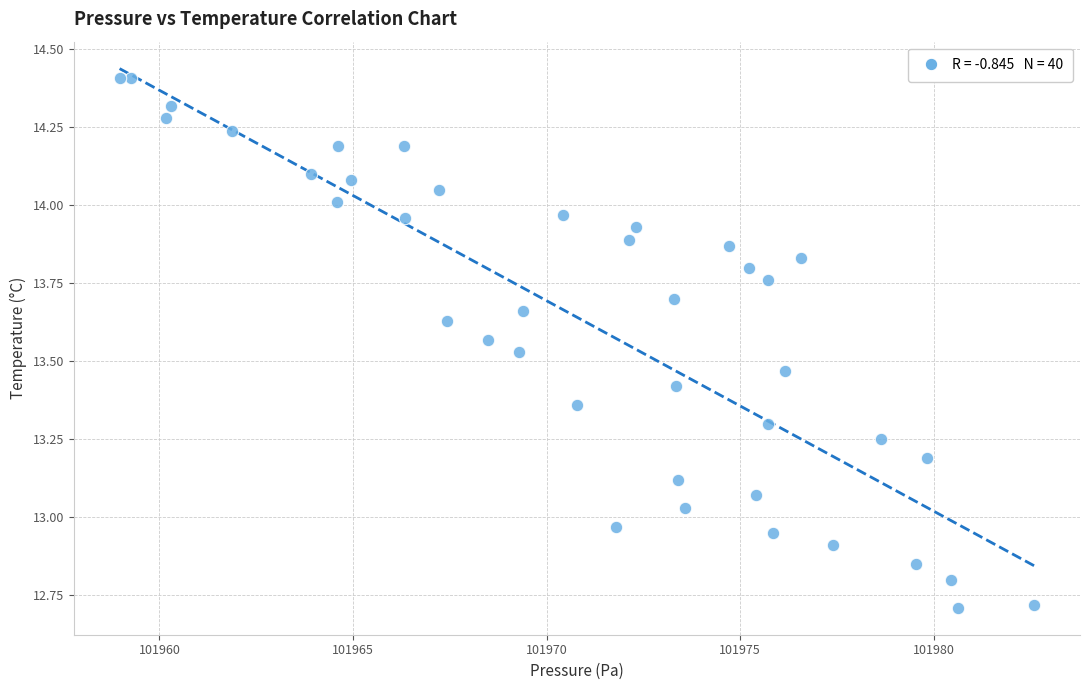

What is the range of X values (max minus min)?

23.6